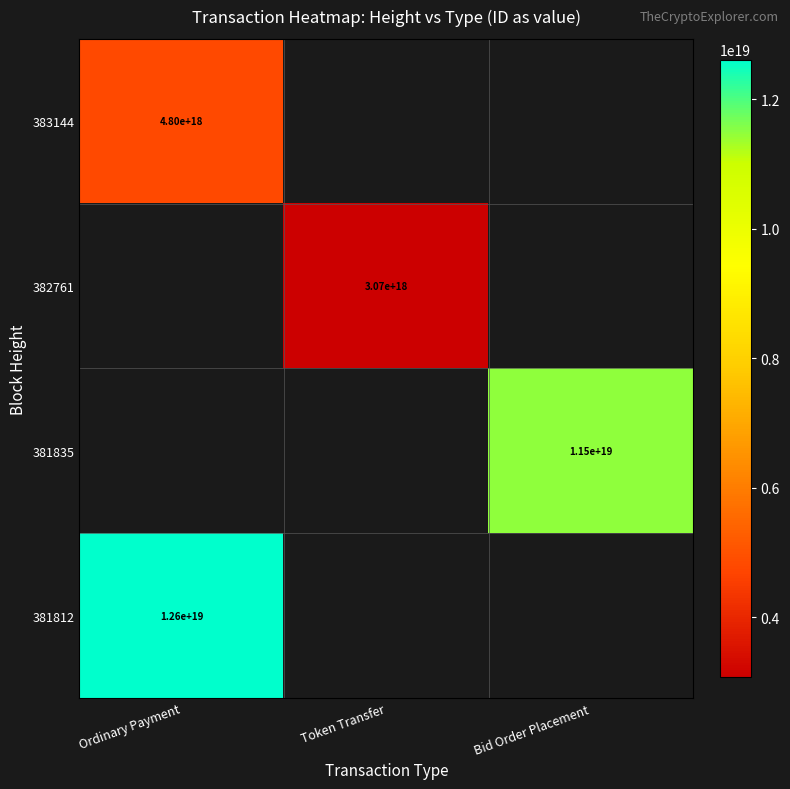

Is the value of 382761 at Token Transfer greater than the value of 381812 at Ordinary Payment?

No